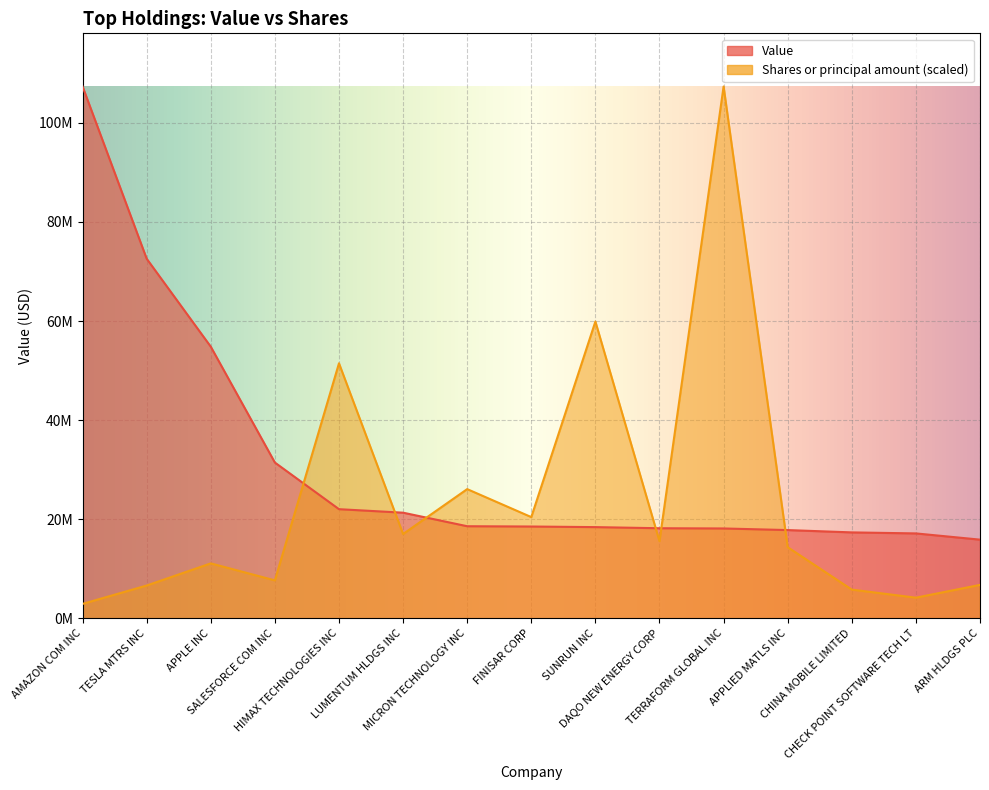

List the series in order of their overall mean, lowest first.

Shares or principal amount, Value